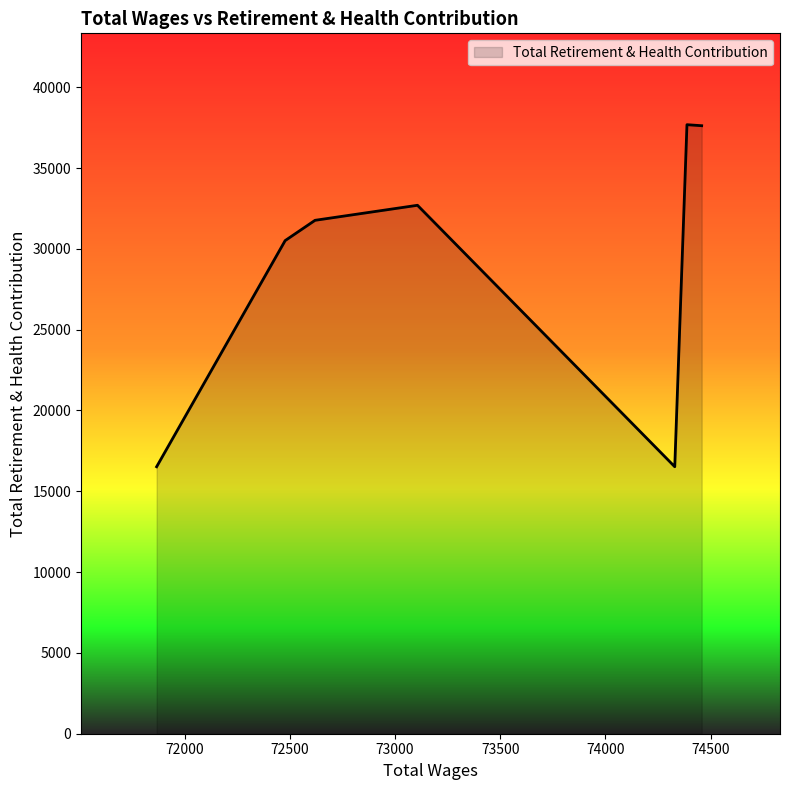

Count the number of data series in this chart.

1